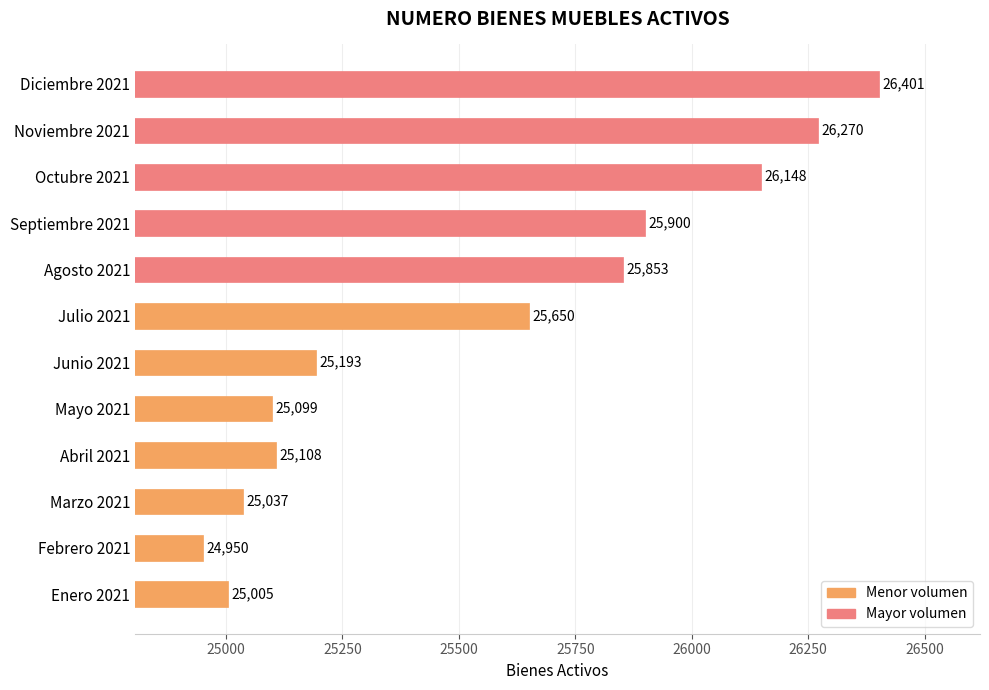

What is the minimum value shown in the chart?

24950